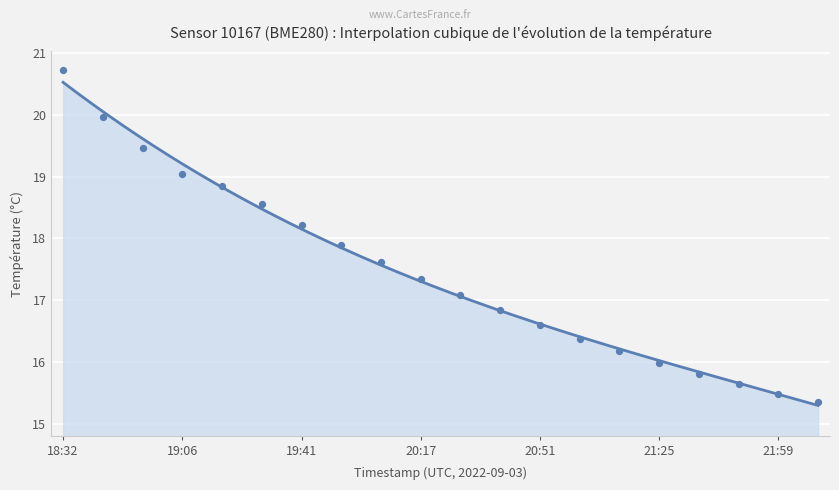

What is the change in value from 18:32 to 18:43?

-0.8